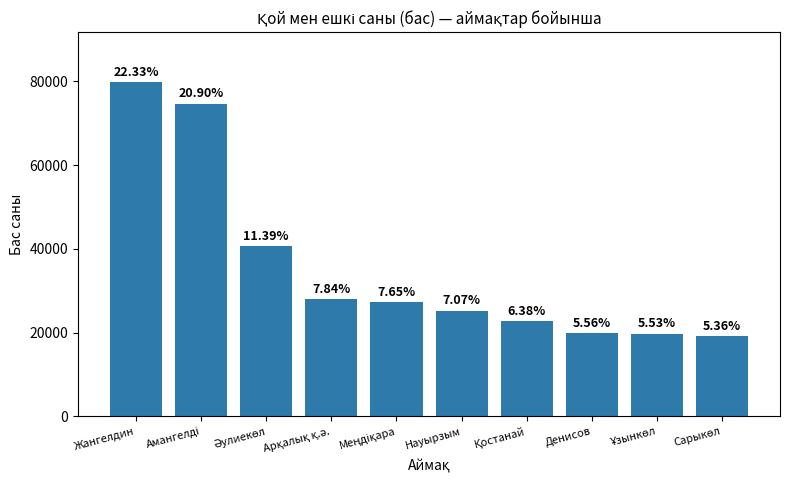

At which label is the value closest to 49469?

Әулиекөл